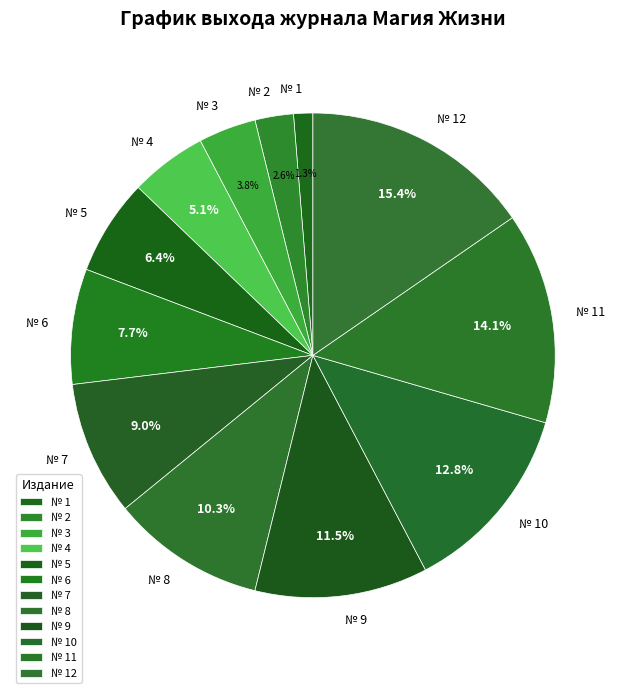

Approximately how many times larger is the value at № 12 compared to № 10?

1.2